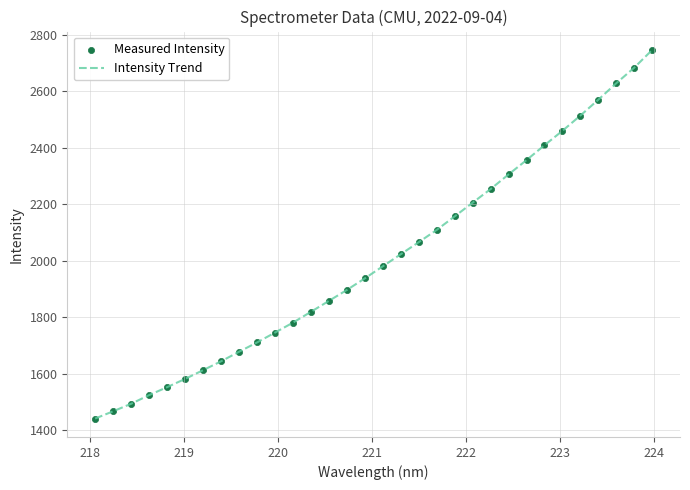

What is the difference between the maximum and minimum values?

1305.7